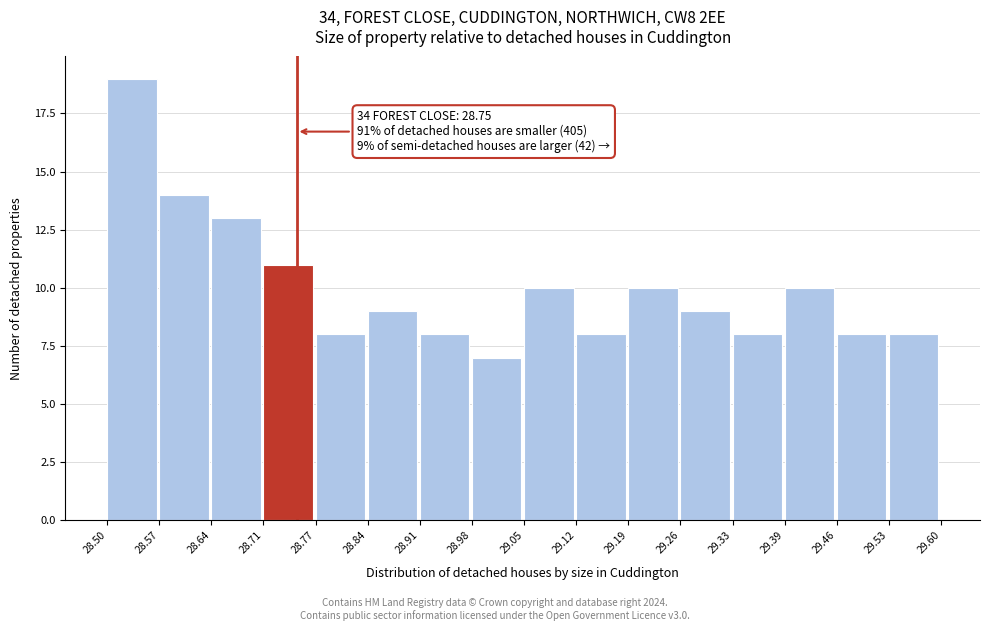

Which range on the x-axis has the tallest bar?

28.50 to 28.57